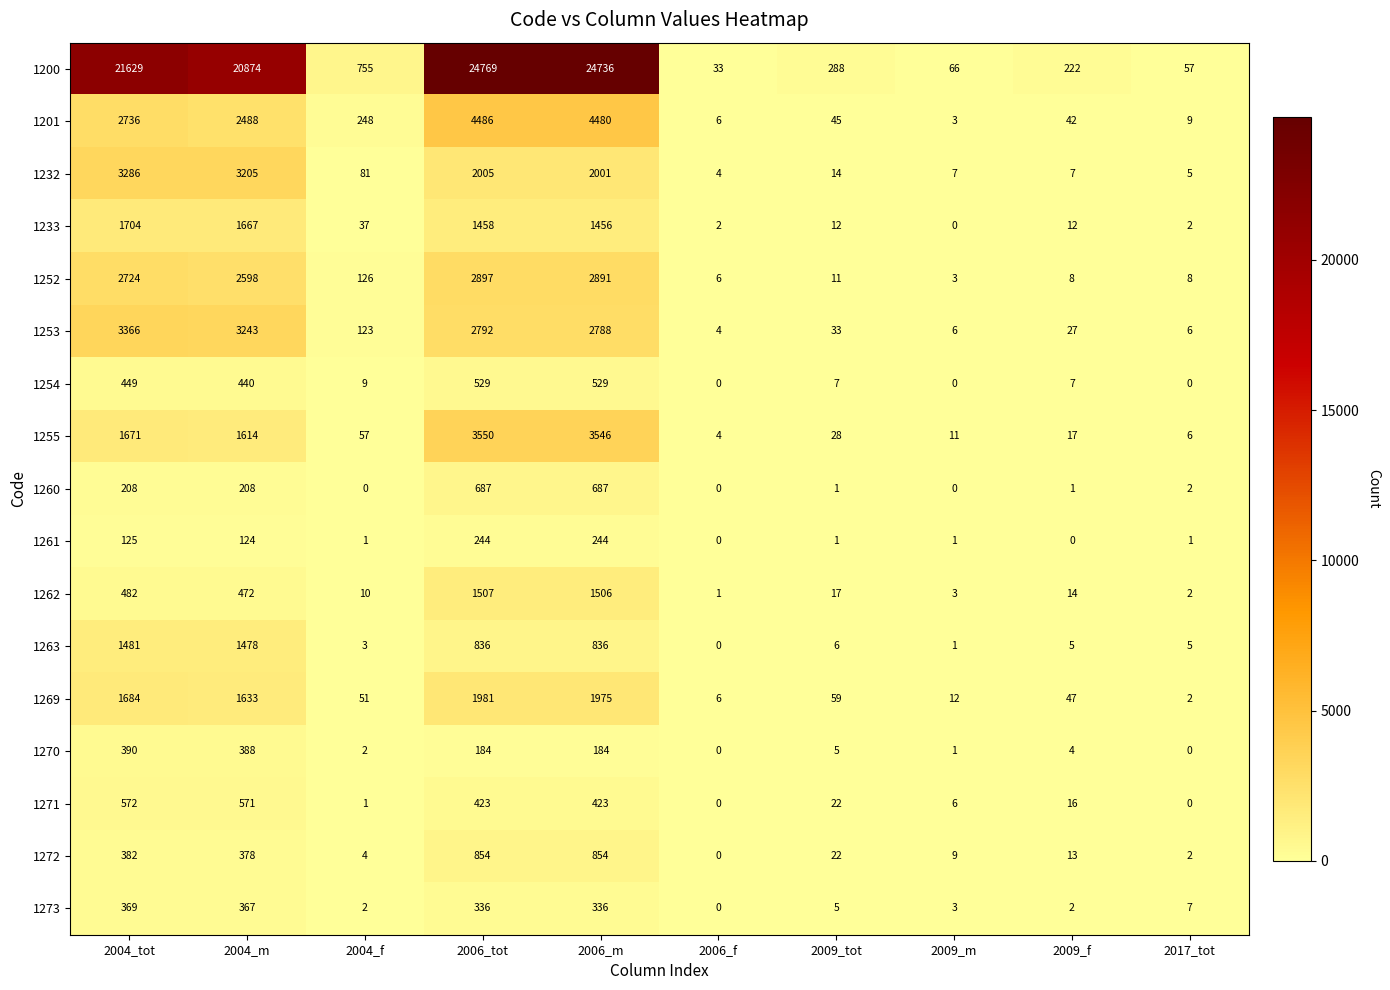

Count the number of data series in this chart.

17